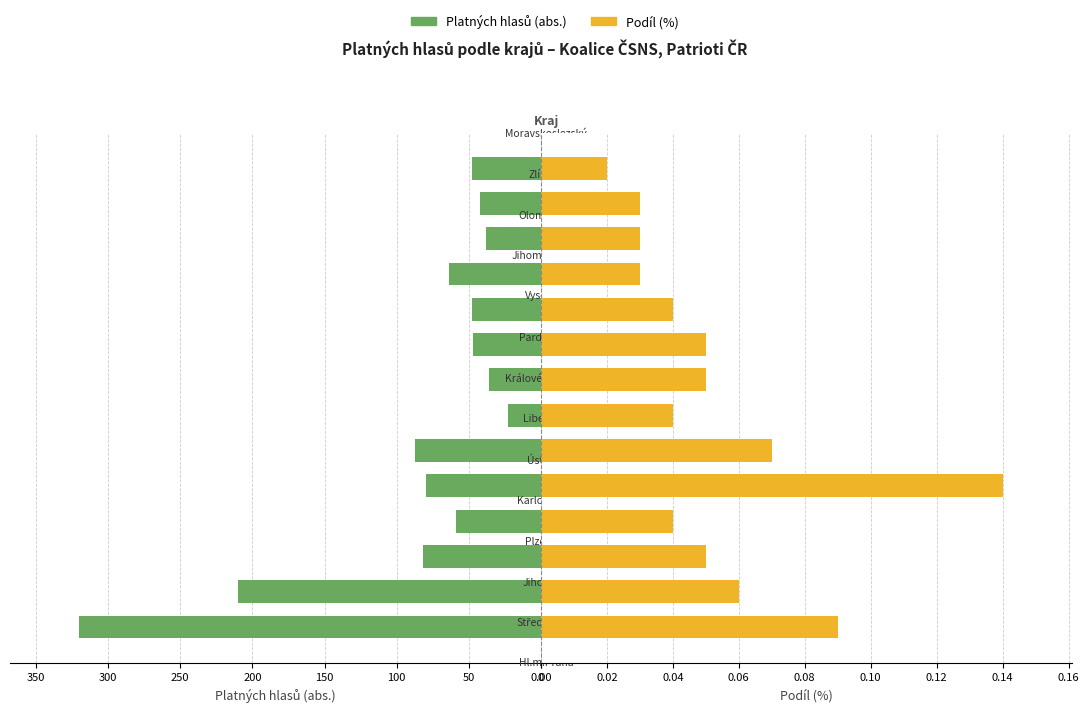

What is the value of the Platných hlasů (abs.) bar at the 13th from the left?

42.0